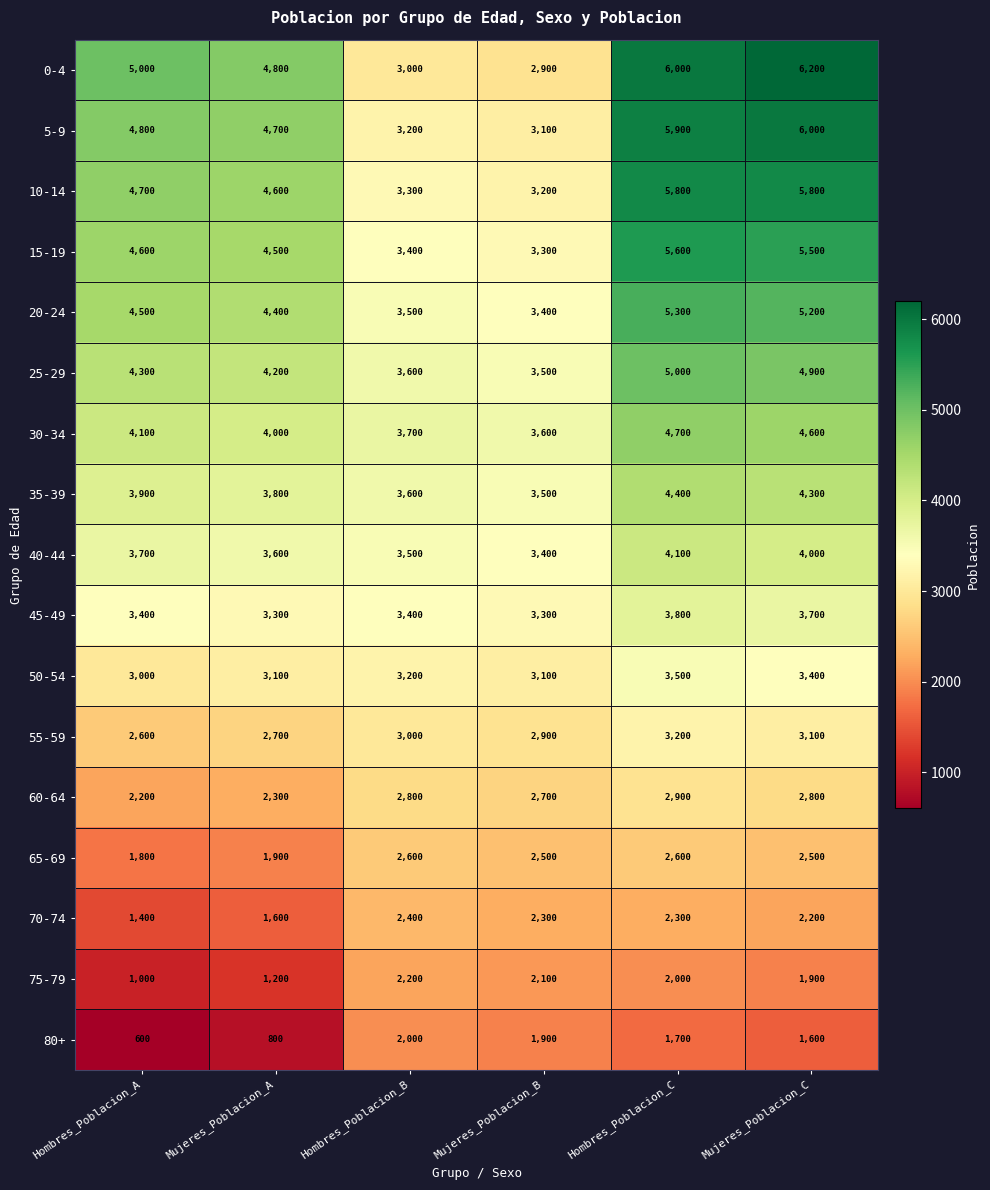

How many 50-54 values are between 3100 and 3400?

4